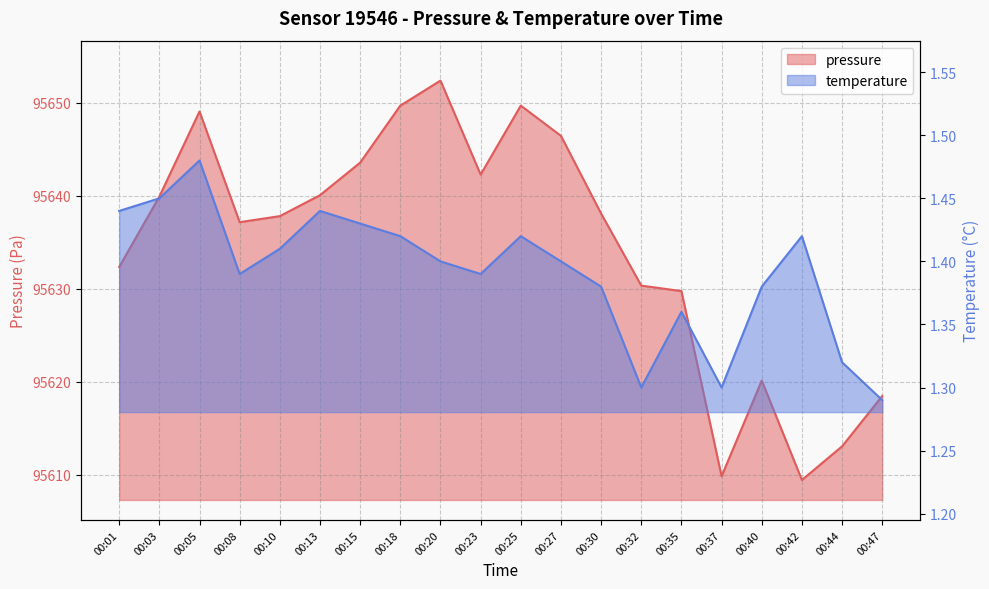

What is the approximate value of pressure at 00:08?

95637.2